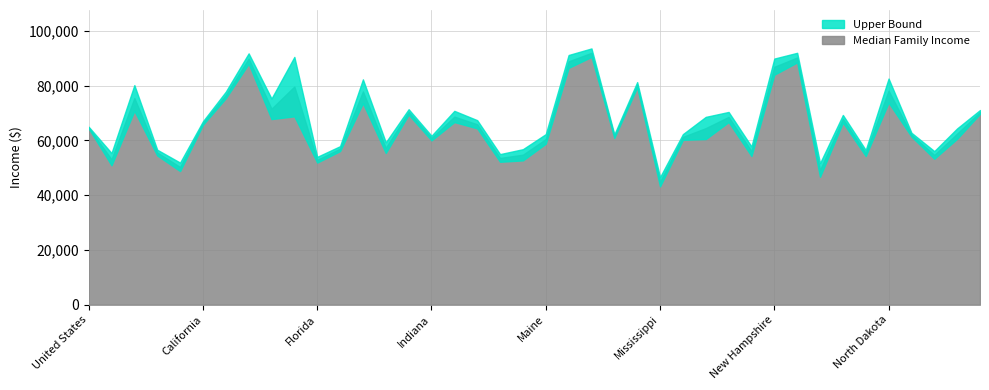

At which category does Upper Bound reach its first local peak?

Alaska